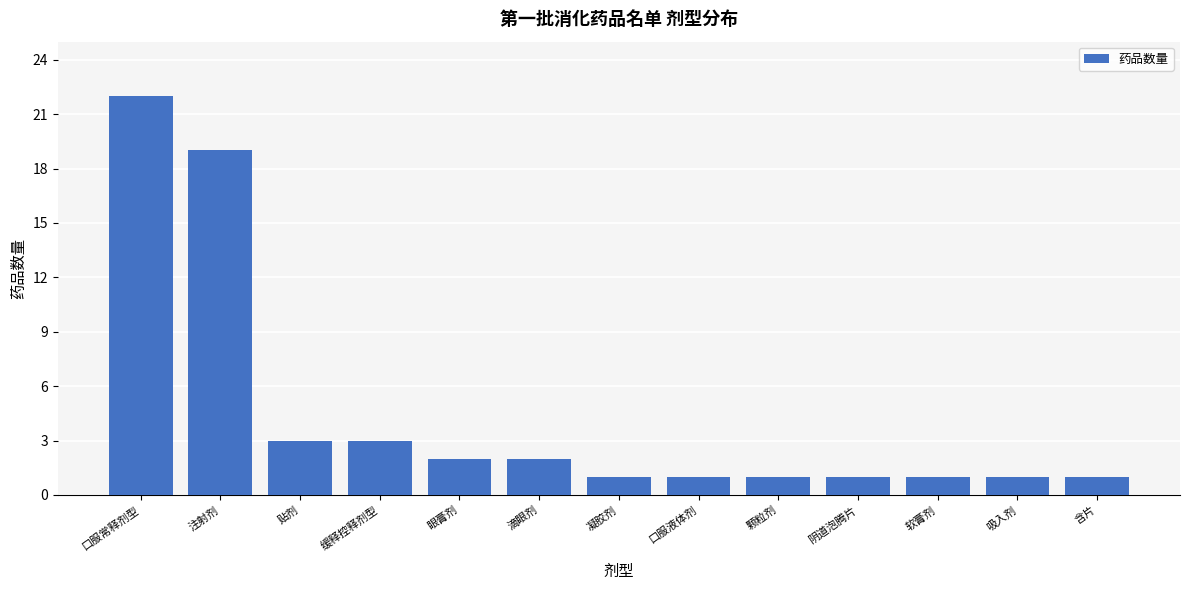

Reading right to left, what are all the values shown in this chart?

含片=1	吸入剂=1	软膏剂=1	阴道泡腾片=1	颗粒剂=1	口服液体剂=1	凝胶剂=1	滴眼剂=2	眼膏剂=2	缓释控释剂型=3	贴剂=3	注射剂=19	口服常释剂型=22